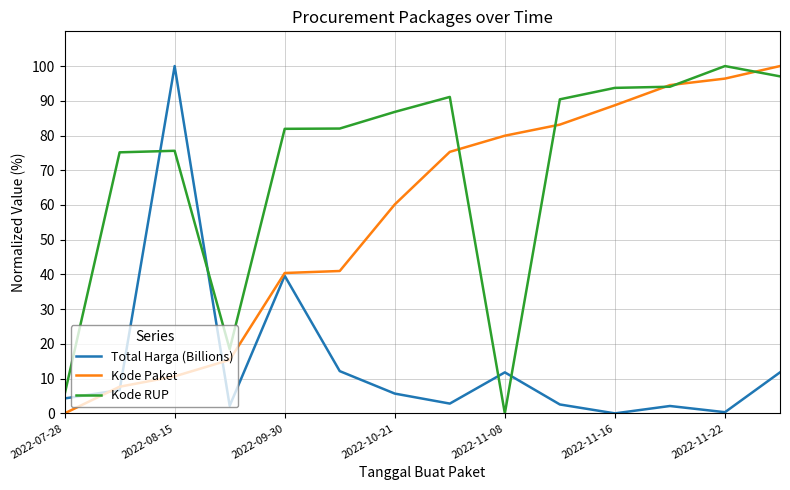

True or false: Total Harga (Billions) and Kode RUP cross at least once.

True